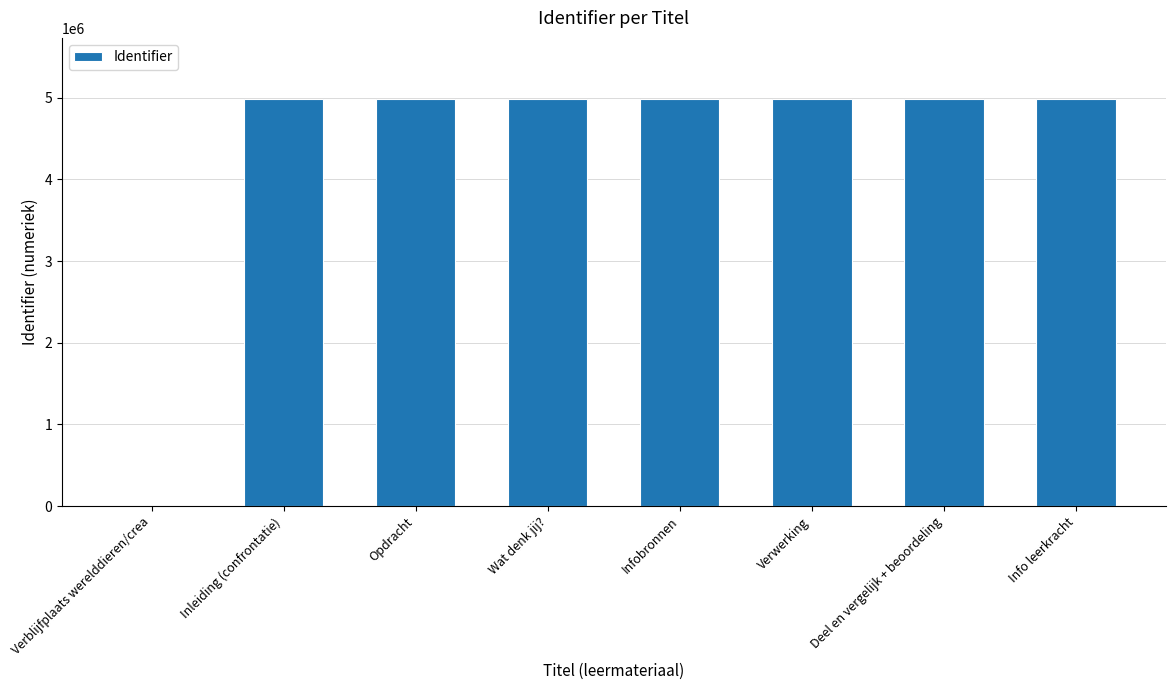

What is the ratio of the value at Wat denk jij? to the value at Infobronnen?

1.0